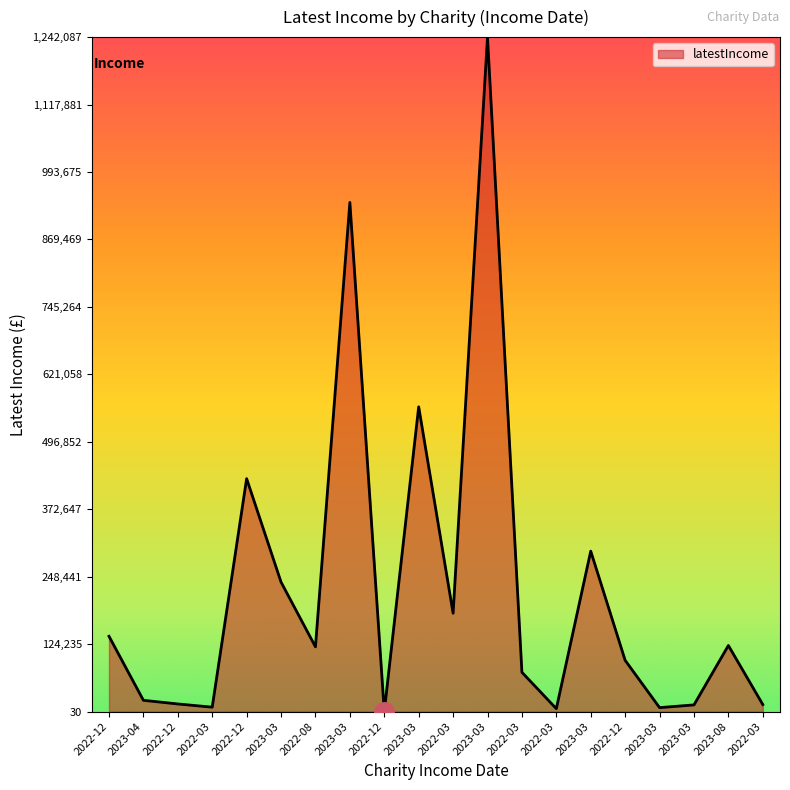

Reading left to right, list all the values displayed in this chart.

138725	20767	14052	8141	428990	238485	119269	937682	30	561247	181153	1242087	72342	5344	295464	94392	7281	12323	121726	12956